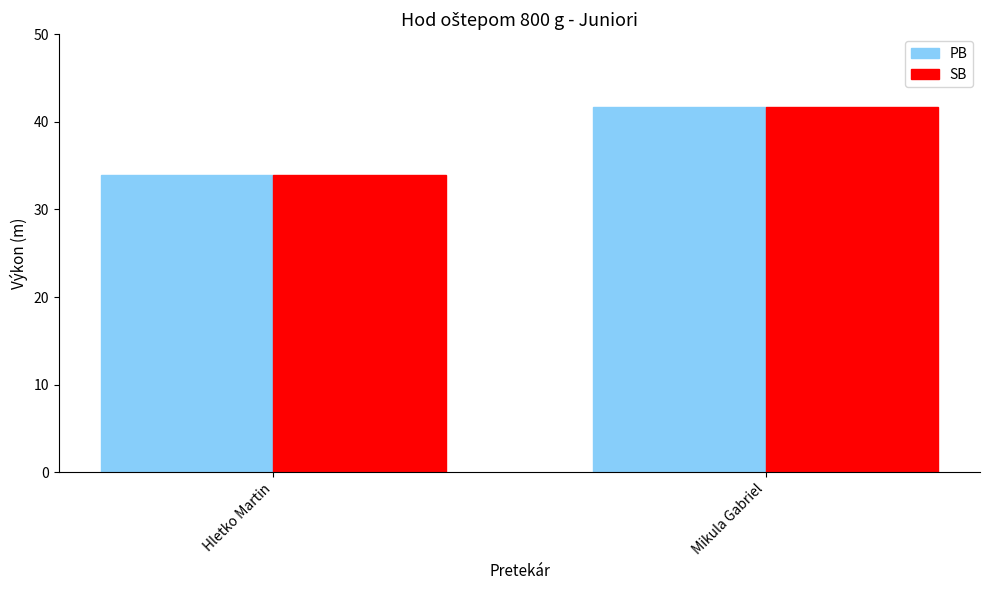

The value of SB at Mikula Gabriel is 41.7. True or false?

True